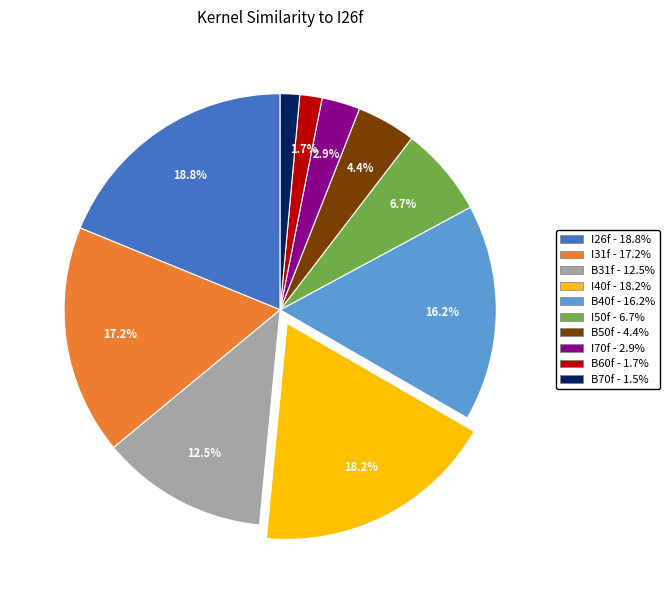

Which slice is the largest?

I26f